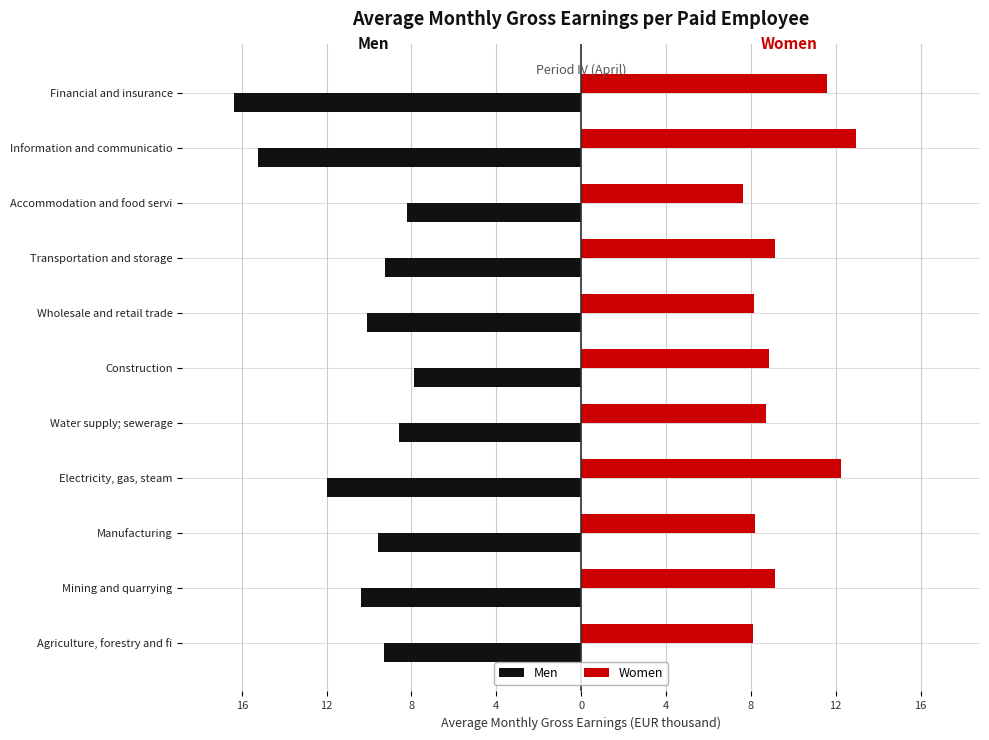

What are all the series names shown in the legend?

Men, Women